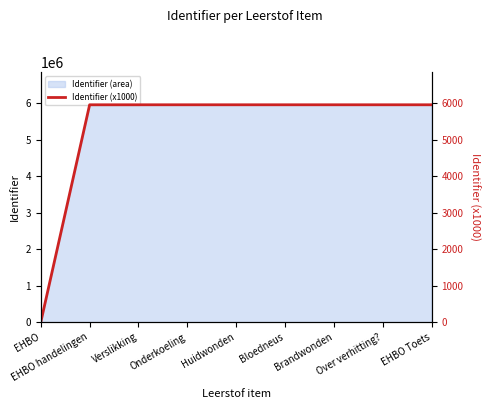

List the labels in order of value, smallest first.

EHBO, Verslikking, EHBO handelingen, Onderkoeling, Huidwonden, Bloedneus, Brandwonden, Over verhitting?, EHBO Toets